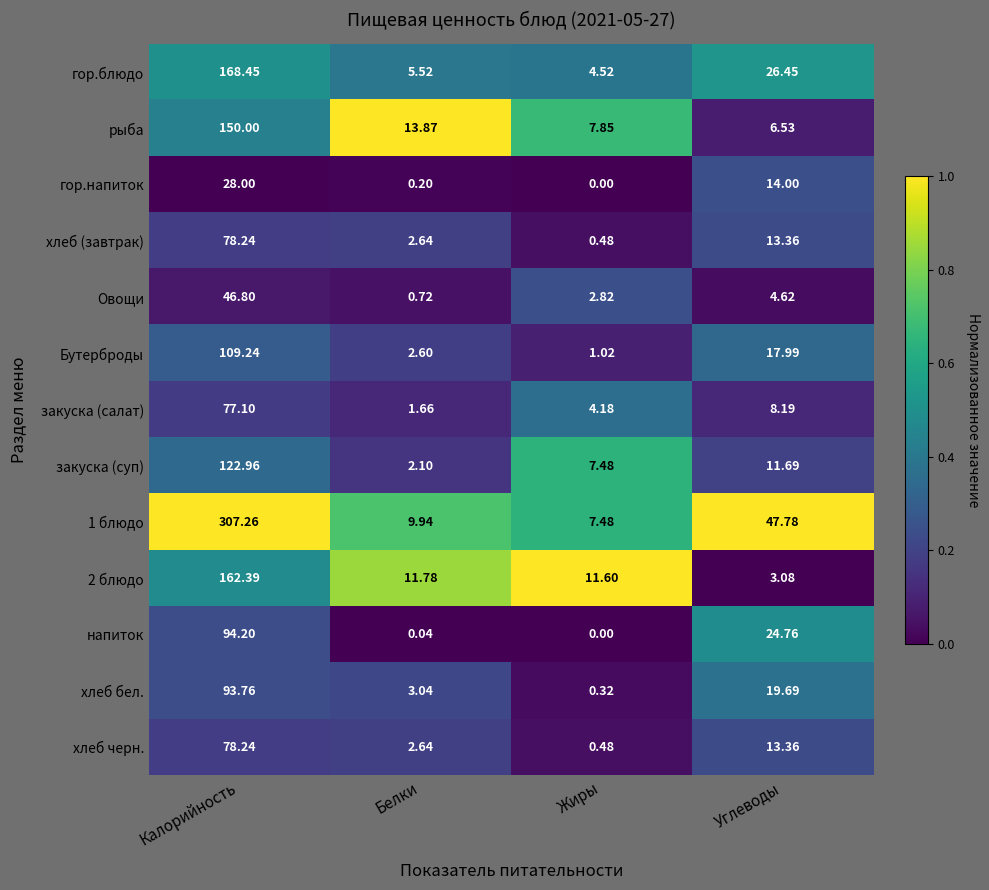

Is the value of закуска (салат) at Белки greater than the value of 2 блюдо at Жиры?

No